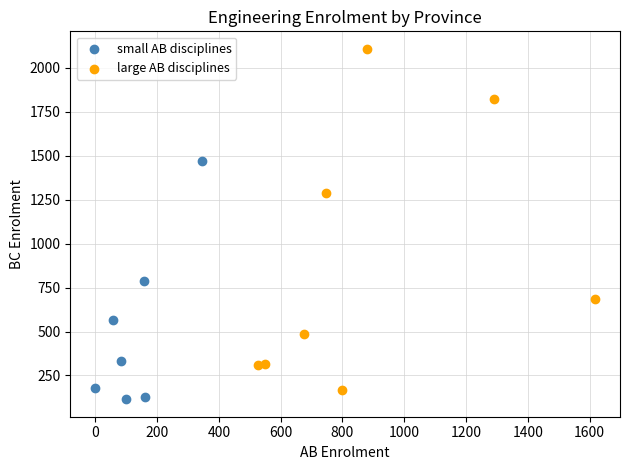

Which series has the largest Y range (max minus min)?

large AB disciplines